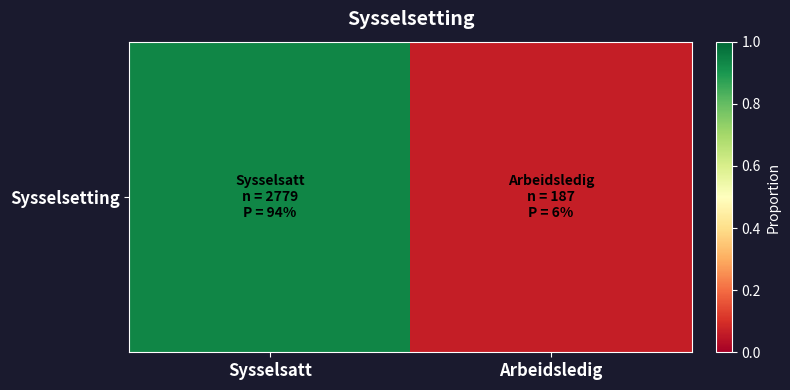

Reading right to left, transcribe all the data shown in this chart.

Arbeidsledig=0.1	Sysselsatt=0.9